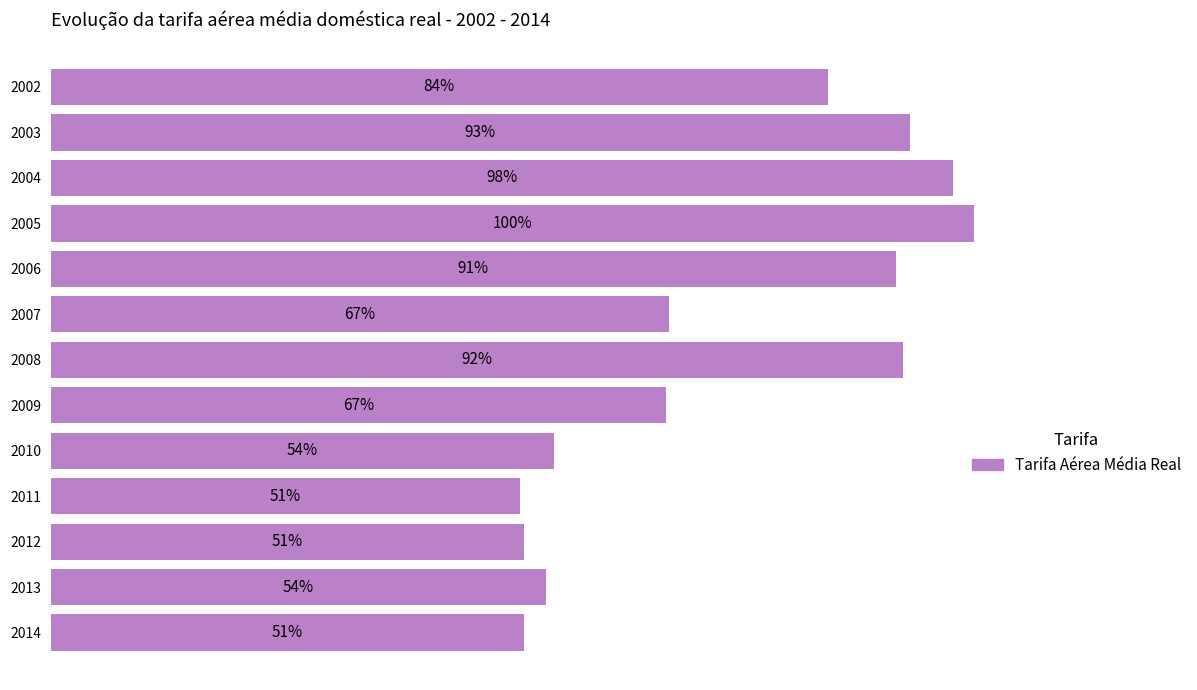

Does the chart contain any negative values?

No